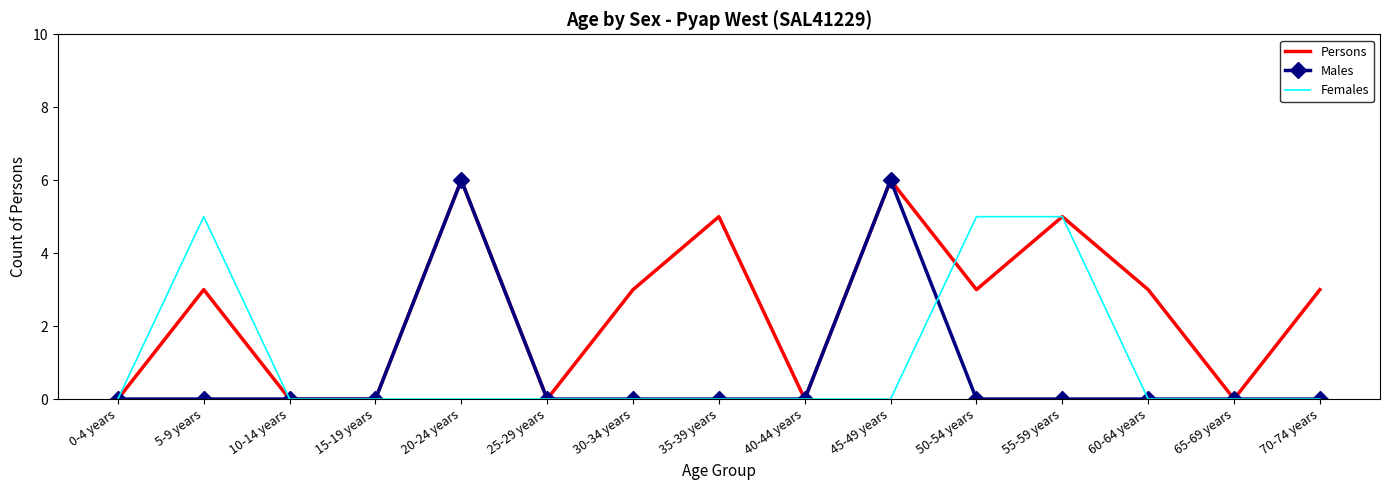

Reading left to right, what are all the values shown in this chart?

Persons: 0	3	0	0	6	0	3	5	0	6	3	5	3	0	3
Males: 0	0	0	0	6	0	0	0	0	6	0	0	0	0	0
Females: 0	5	0	0	0	0	0	0	0	0	5	5	0	0	0